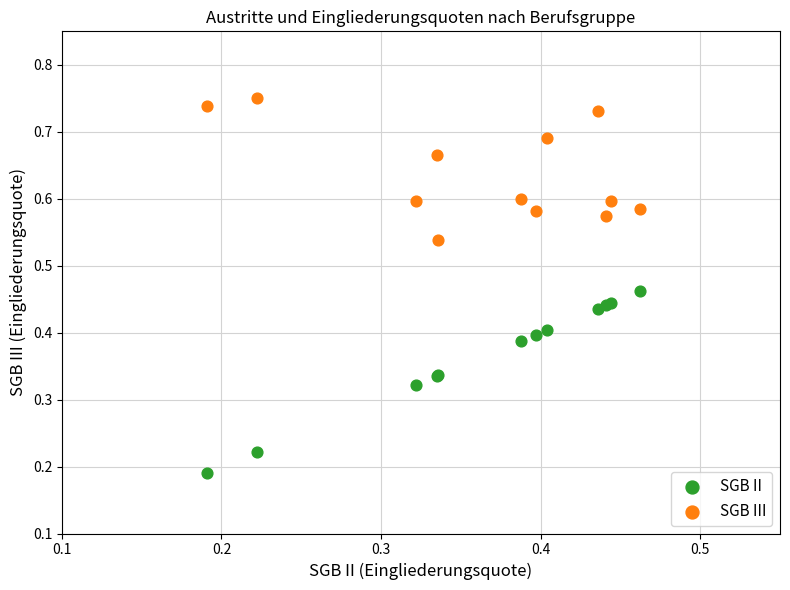

Which series reaches the minimum Y coordinate?

SGB II